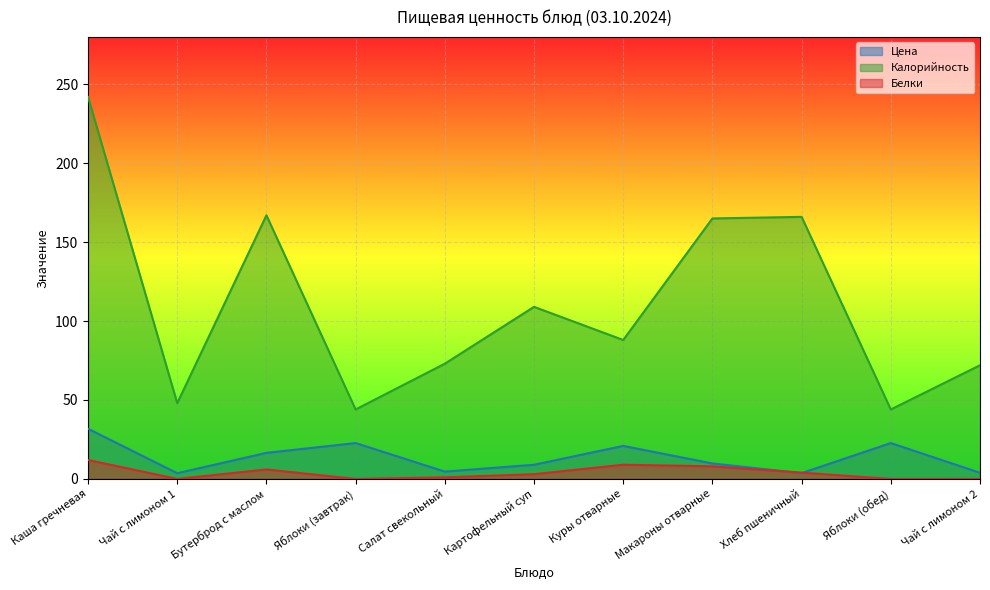

Is the value of Белки at Каша гречневая greater than the value of Калорийность at Хлеб пшеничный?

No